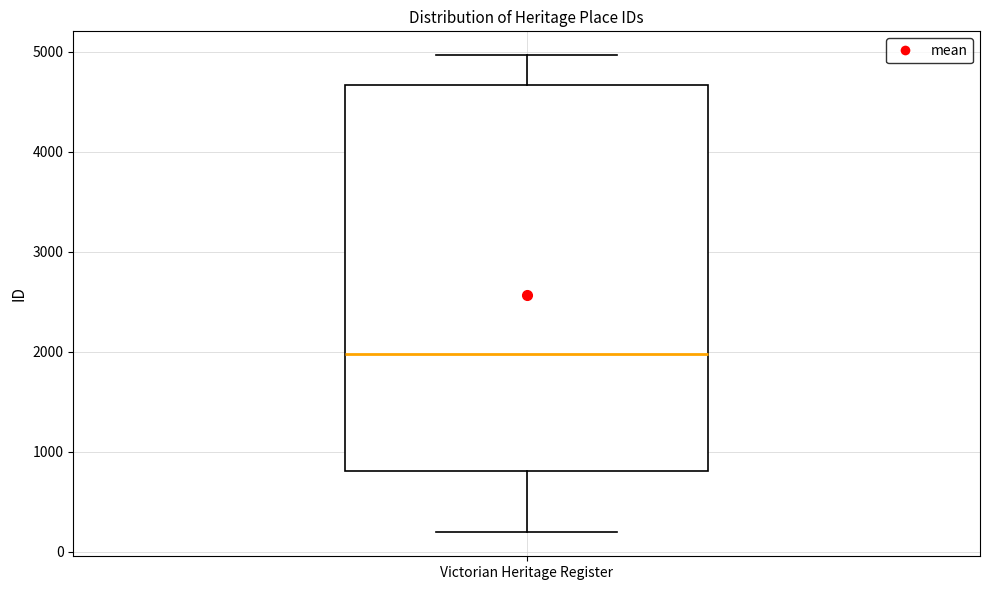

Read this box plot against the y-axis: the position of the median line, the range covered by the box, and the ends of both whiskers. The values are not printed on the chart, so give them approximately, as read against the axis.

median 2000, box 800 to 4700, whiskers 200 to 5000